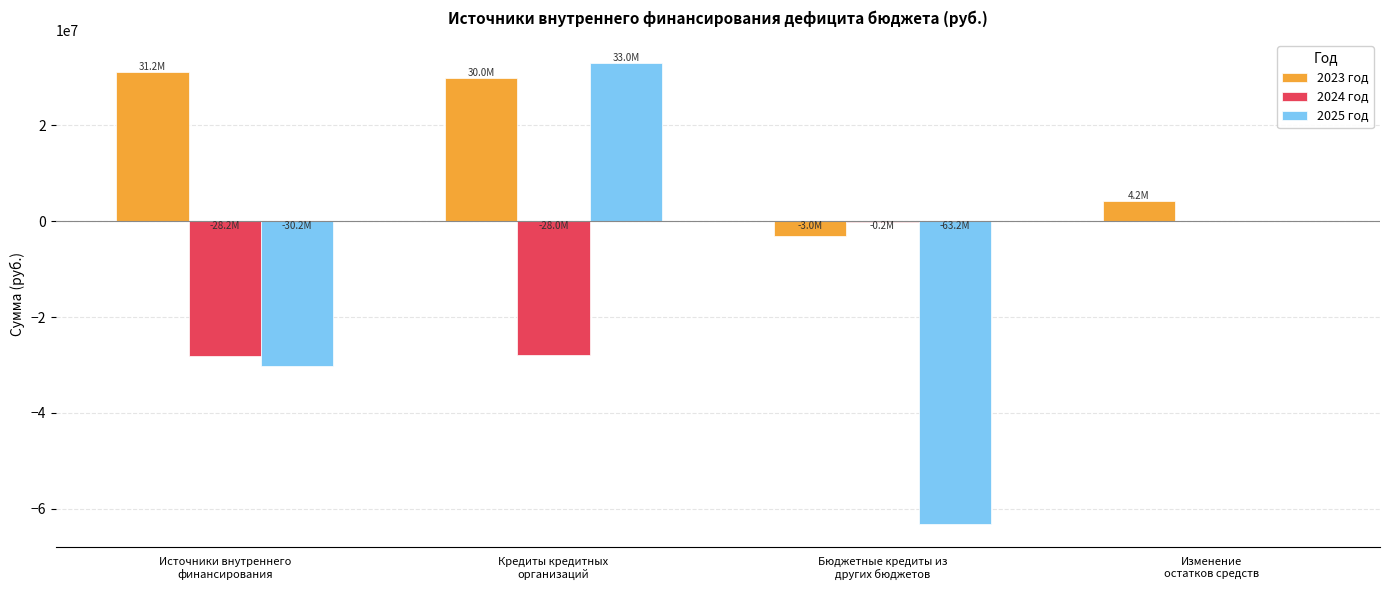

What is the maximum value shown in the chart?

32986275.0